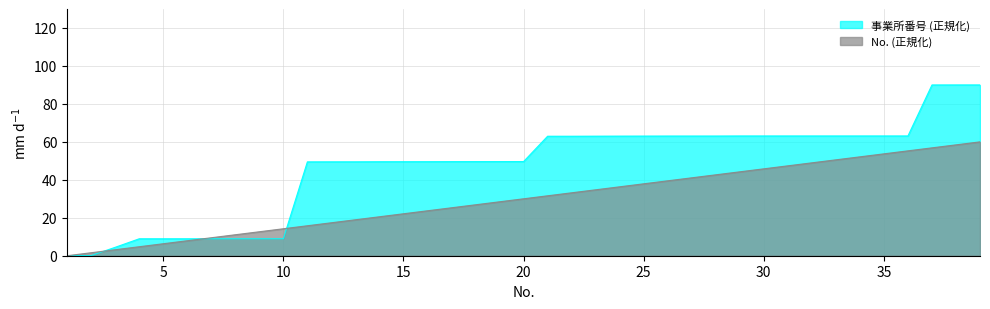

Which category has the highest value in the 事業所番号 (万単位) series?

39